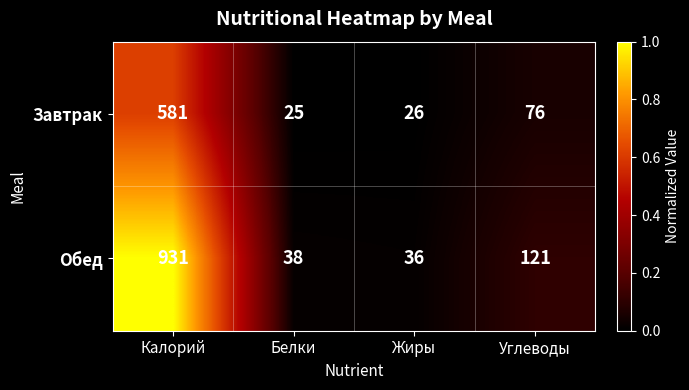

Which series has the largest total across all categories?

Обед